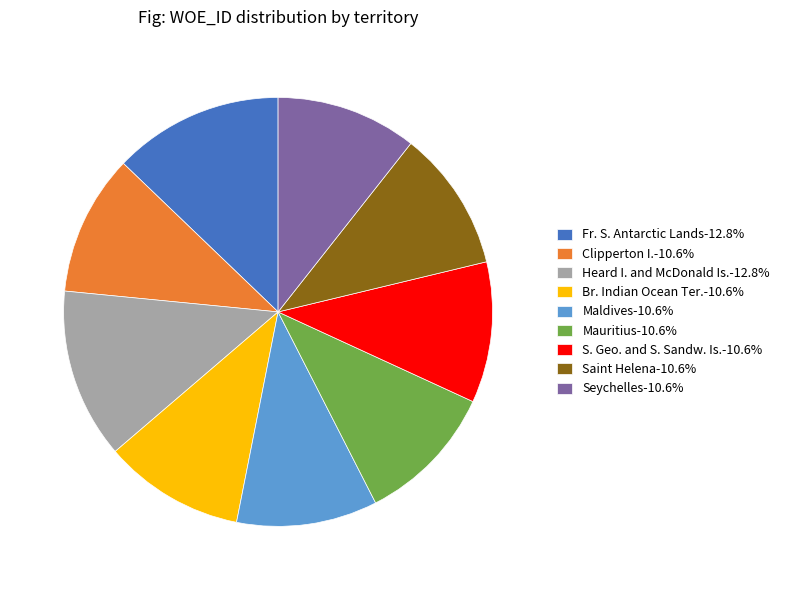

Approximately how many times larger is the value at Br. Indian Ocean Ter.-10.6% compared to Heard I. and McDonald Is.-12.8%?

0.8